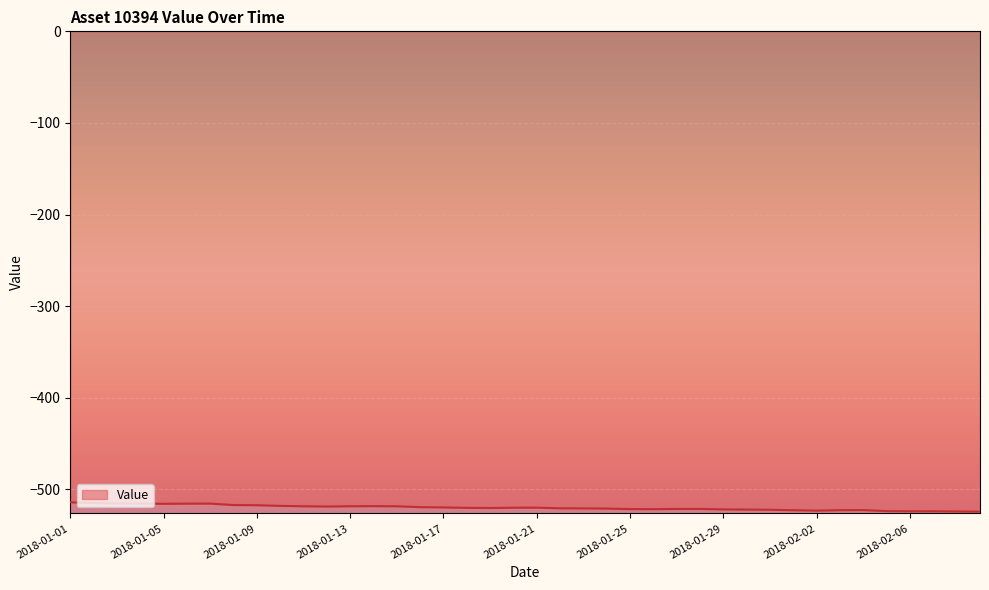

What is the greatest value displayed?

-514.3